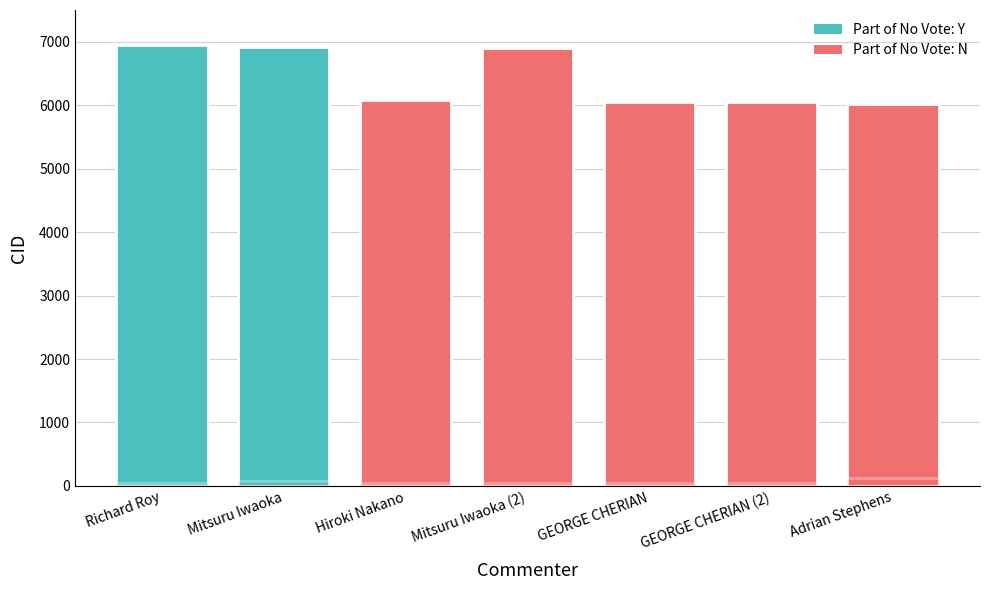

How many data points does each series have?

7